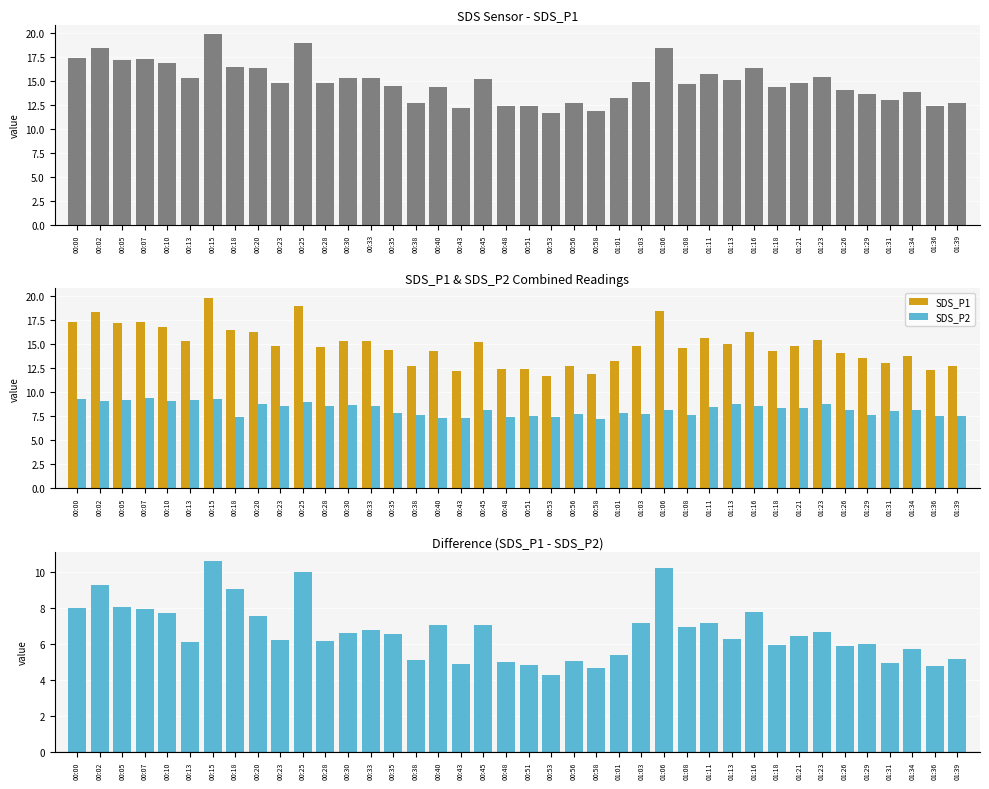

Rank the series by their average value, from highest to lowest.

SDS_P1, SDS_P2, SDS_P1 - SDS_P2